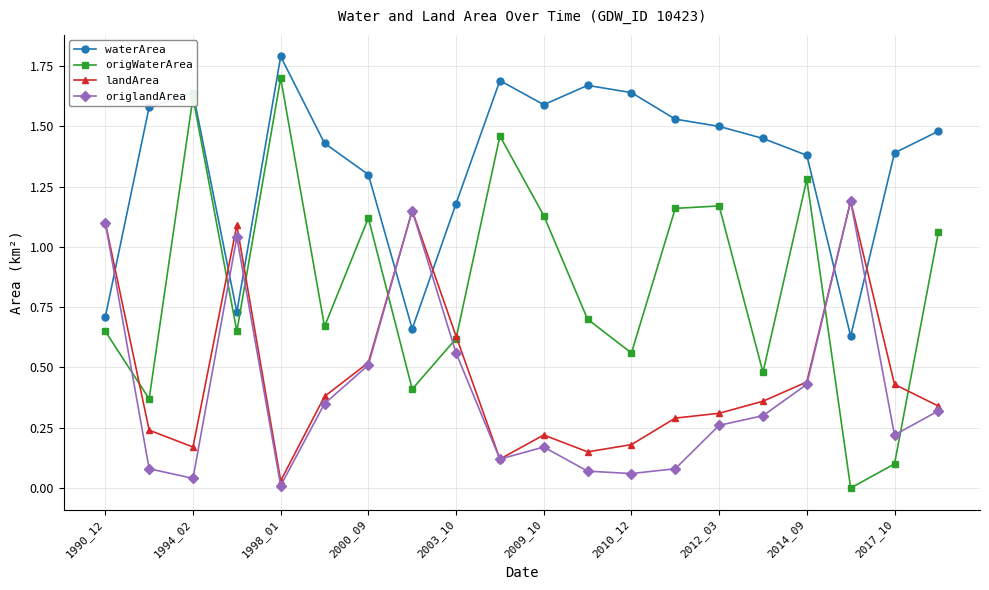

At how many categories does at least one series exceed 1?

20